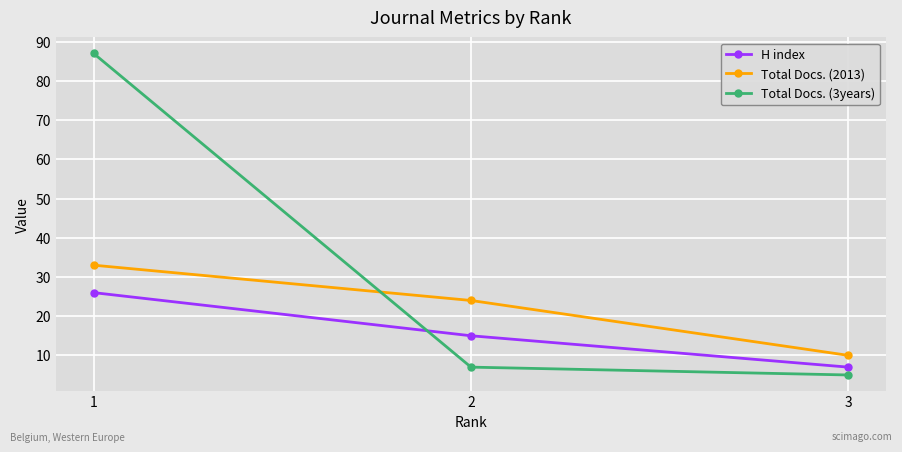

Count the number of data series in this chart.

3